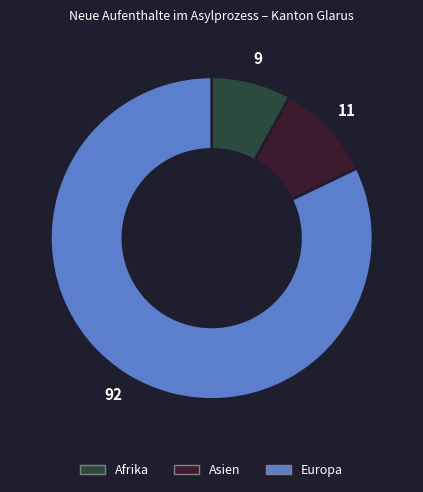

Does any single category account for the majority?

Yes